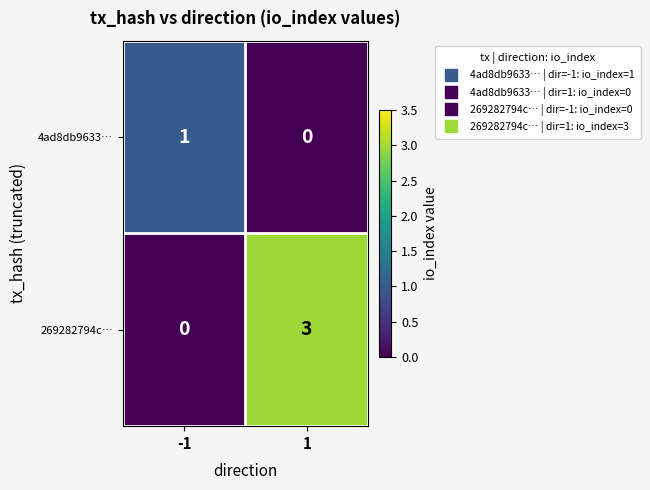

At which category is the sum across all series the highest?

1